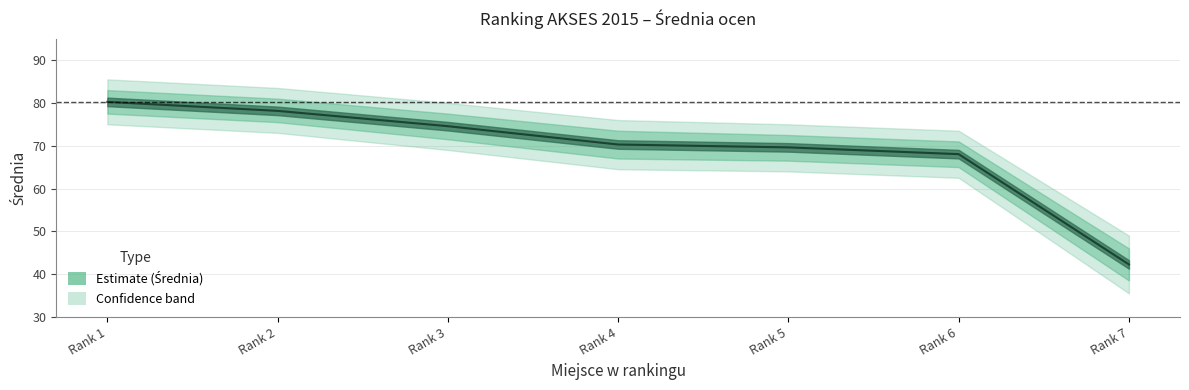

Which has a higher value, Rank 2 or Rank 5?

Rank 2